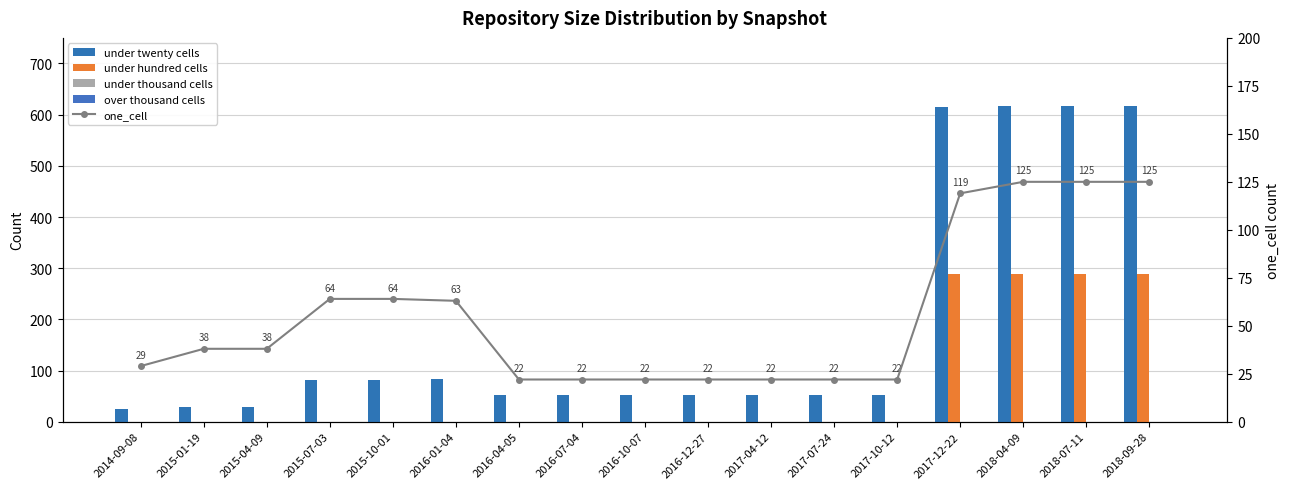

What is the sum of the under twenty cells values at 2017-04-12 and 2017-07-24?

106